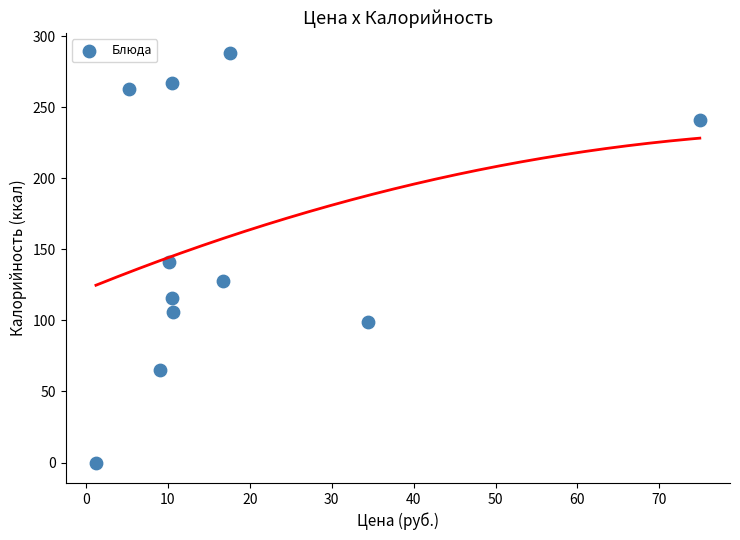

What is the range of Y values (max minus min)?

288